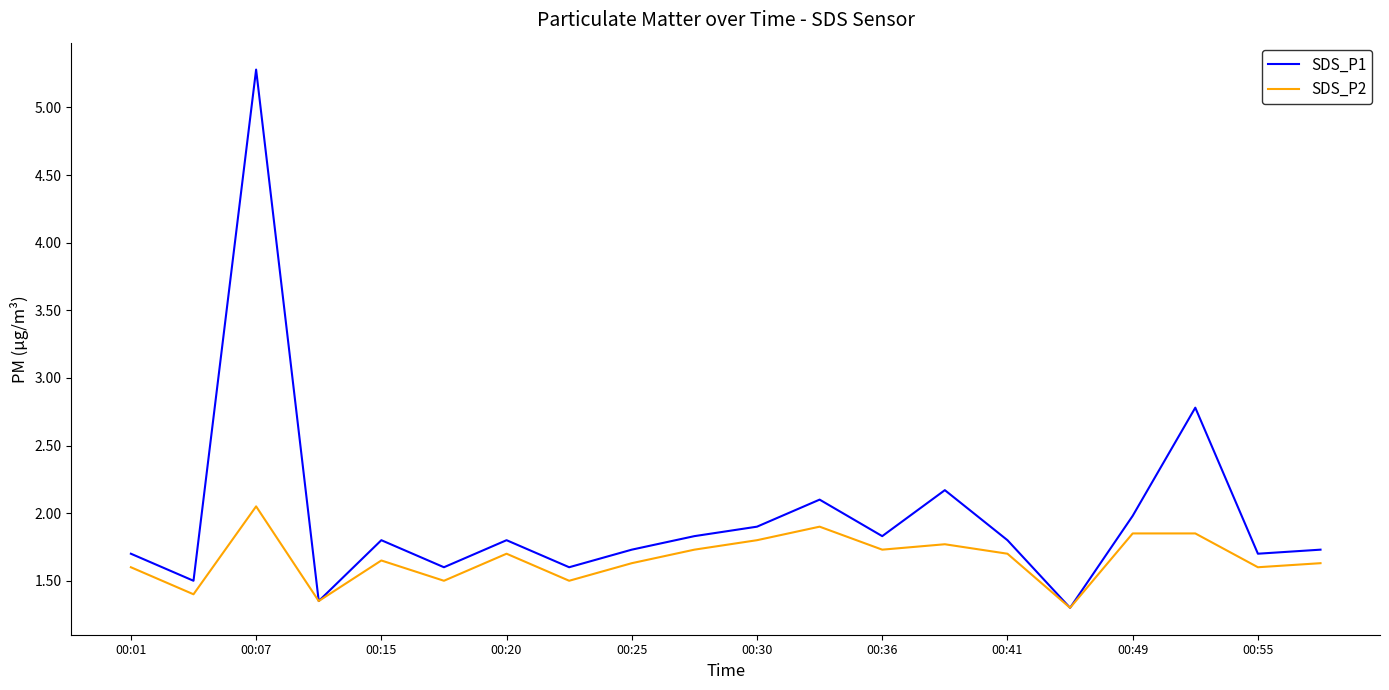

What is the minimum value shown in the chart?

1.3